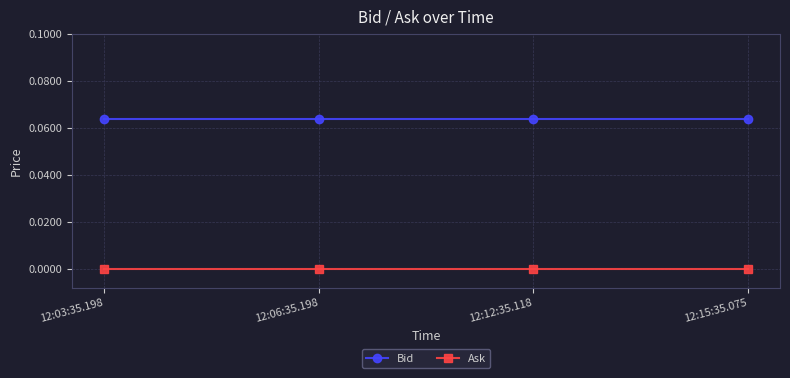

True or false: Ask and Bid cross at least once.

False